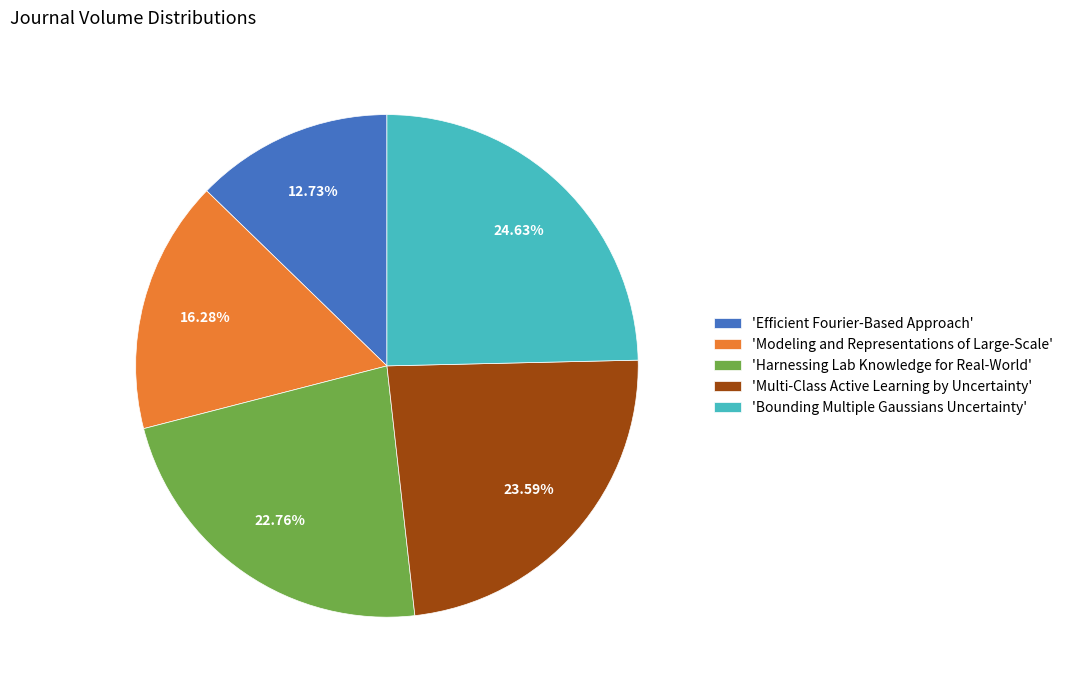

How many slices are in this pie chart?

5